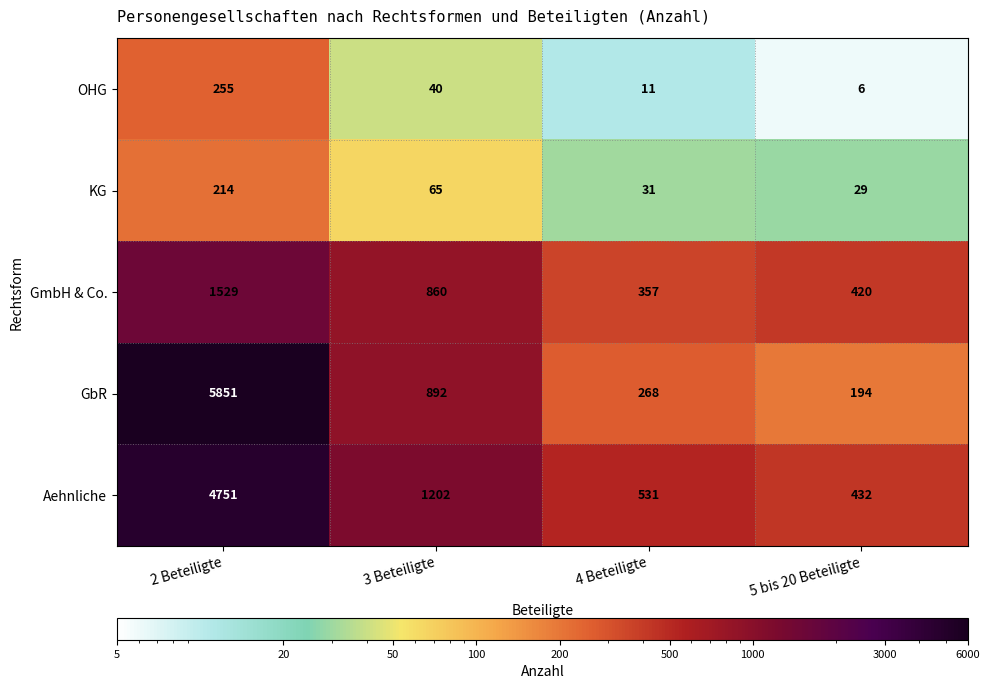

What is the average value of the GbR series?

1801